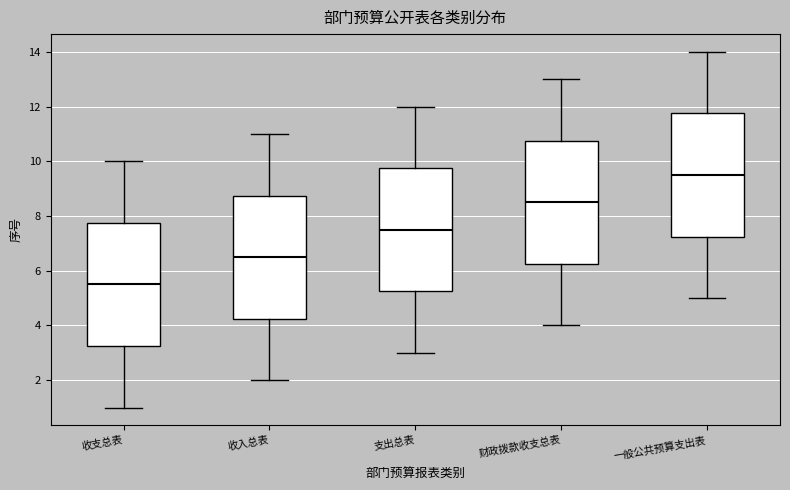

Reading left to right, read every box against the y-axis: the position of its median line, the range the box covers, and the ends of its whiskers. The values are not printed on the chart, so give them approximately, as read against the axis.

收支总表: median 5.6, box 3.2 to 7.8, whiskers 1.0 to 10.0
收入总表: median 6.6, box 4.2 to 8.8, whiskers 2.0 to 11.0
支出总表: median 7.6, box 5.2 to 9.8, whiskers 3.0 to 12.0
财政拨款收支总表: median 8.6, box 6.2 to 10.8, whiskers 4.0 to 13.0
一般公共预算支出表: median 9.6, box 7.2 to 11.8, whiskers 5.0 to 14.0